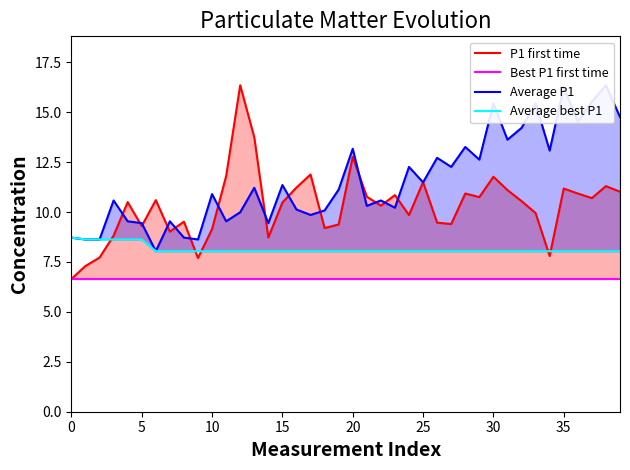

How many categories are shown in the chart?

40